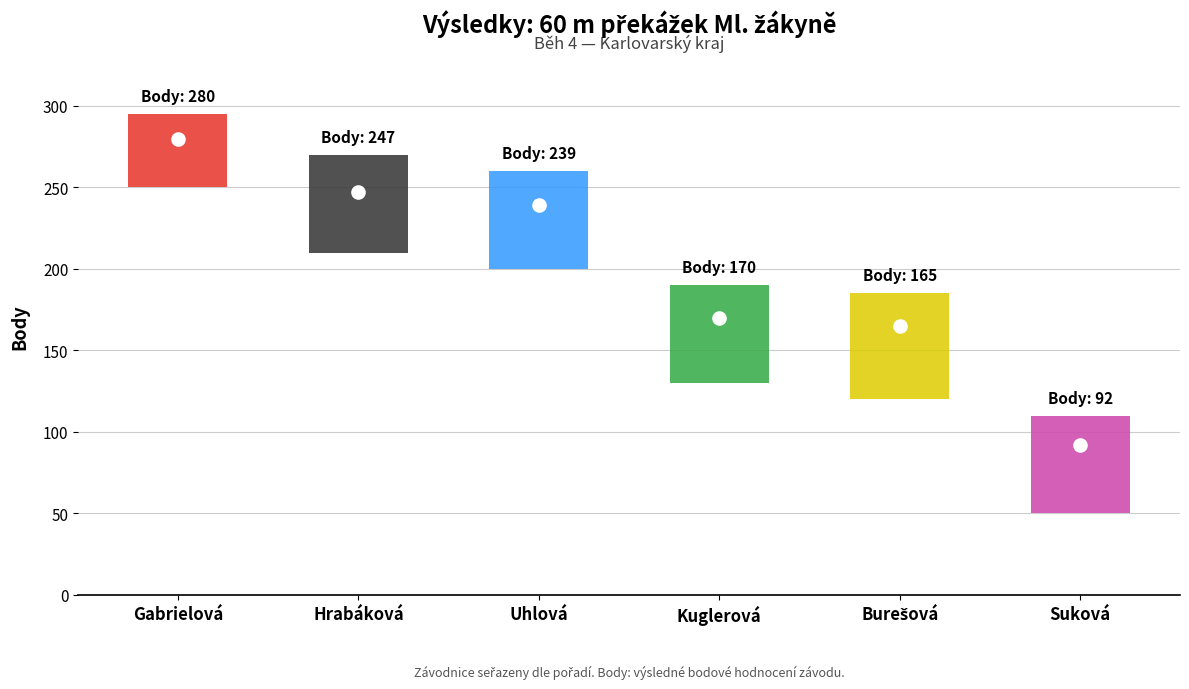

What is the difference between the values at Kuglerová Eliška and Hrabáková Adéla?

77